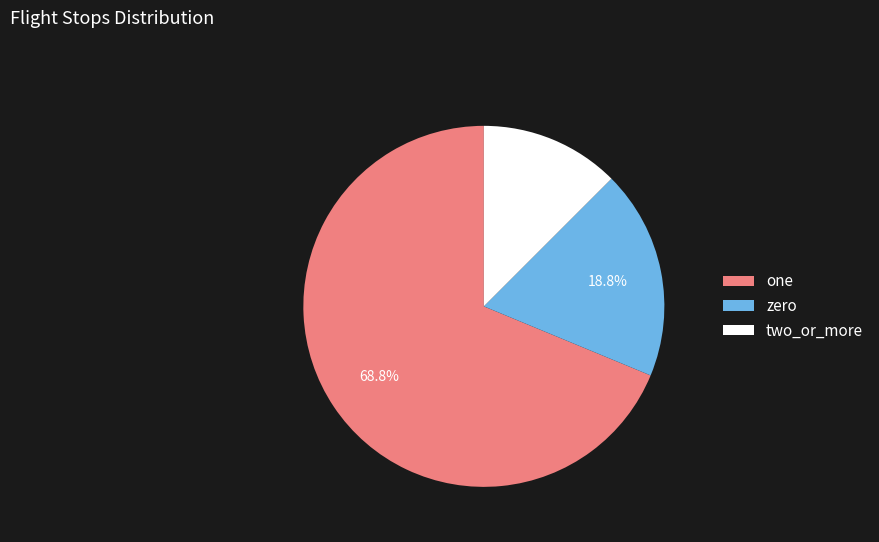

Which slice represents more than half of the pie?

one